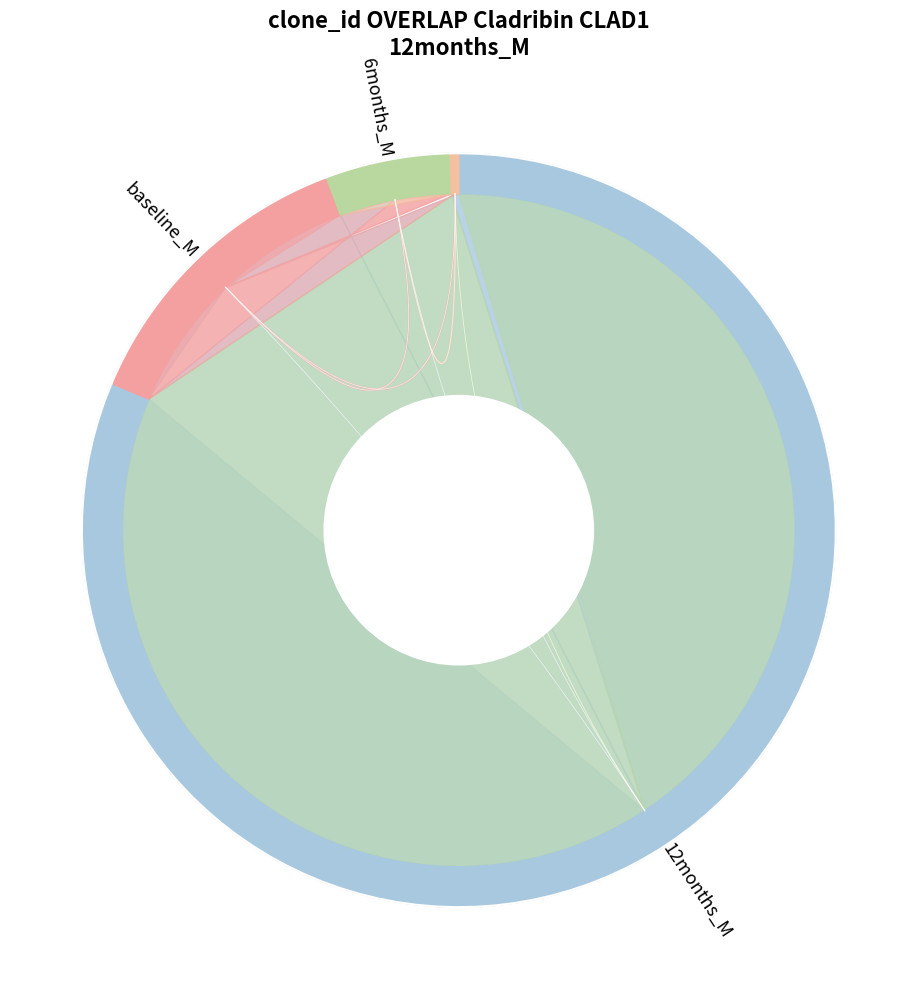

Is there any slice that represents more than half of the pie?

Yes